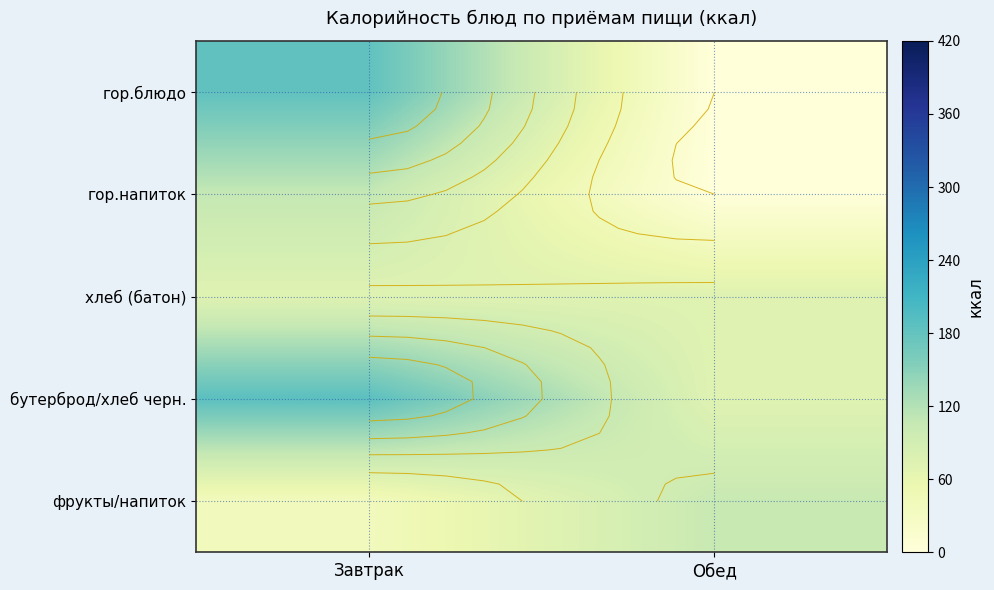

At Завтрак, list the series in order from smallest to largest.

фрукты/напиток, хлеб (батон), гор.напиток, гор.блюдо, бутерброд/хлеб черн.